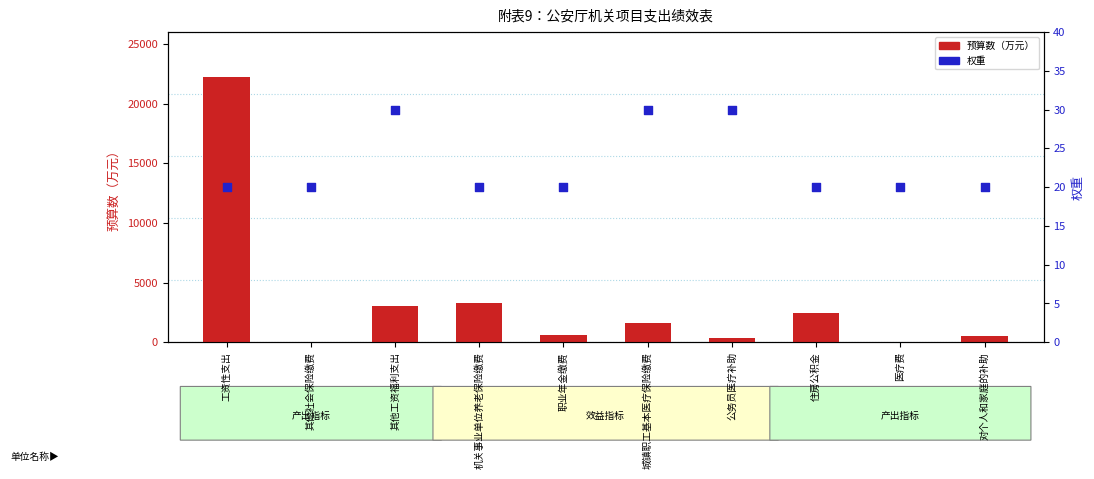

Which series reaches the minimum Y coordinate?

权重